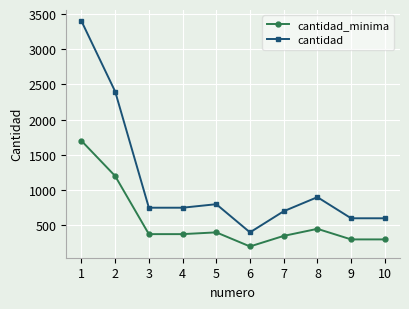

At which category does the chart reach its minimum across all series?

6